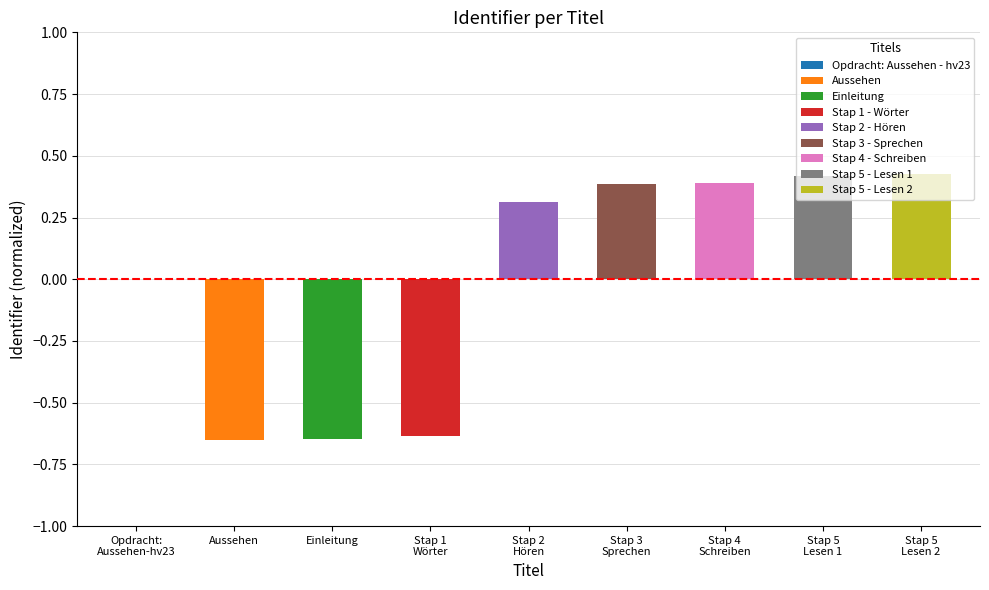

How many series are shown in this chart?

1